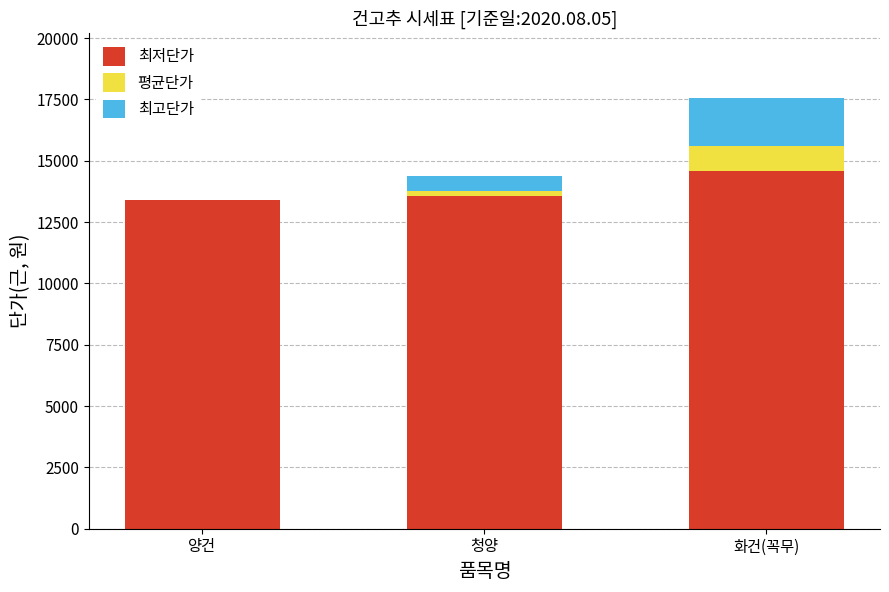

Reading right to left, what are the values for 최저단가?

화건(꼭무)=14600.0	청양=13550.0	양건=13400.0